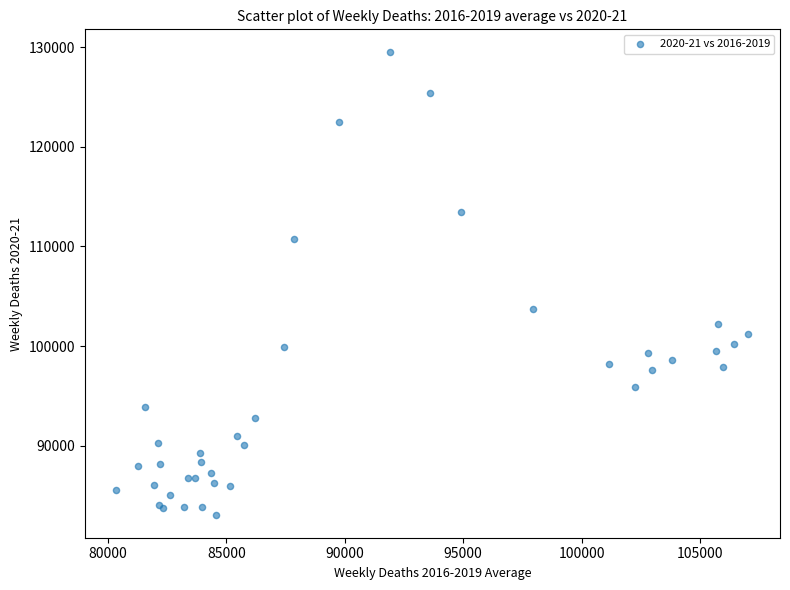

What Y value in the scatter plot is closest to 106275?

103749.5